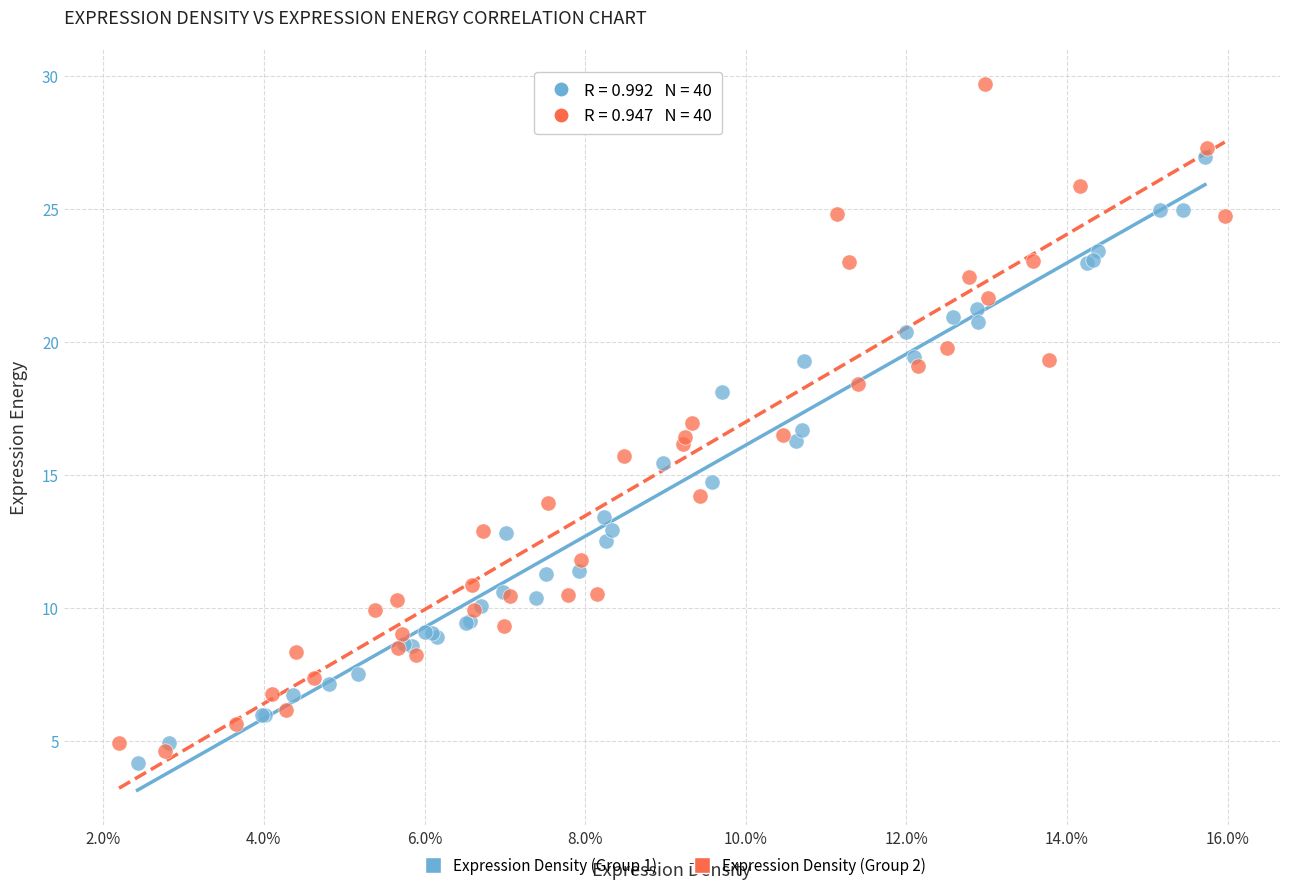

Which series has the widest spread of Y values?

Expression Density (Group 2)